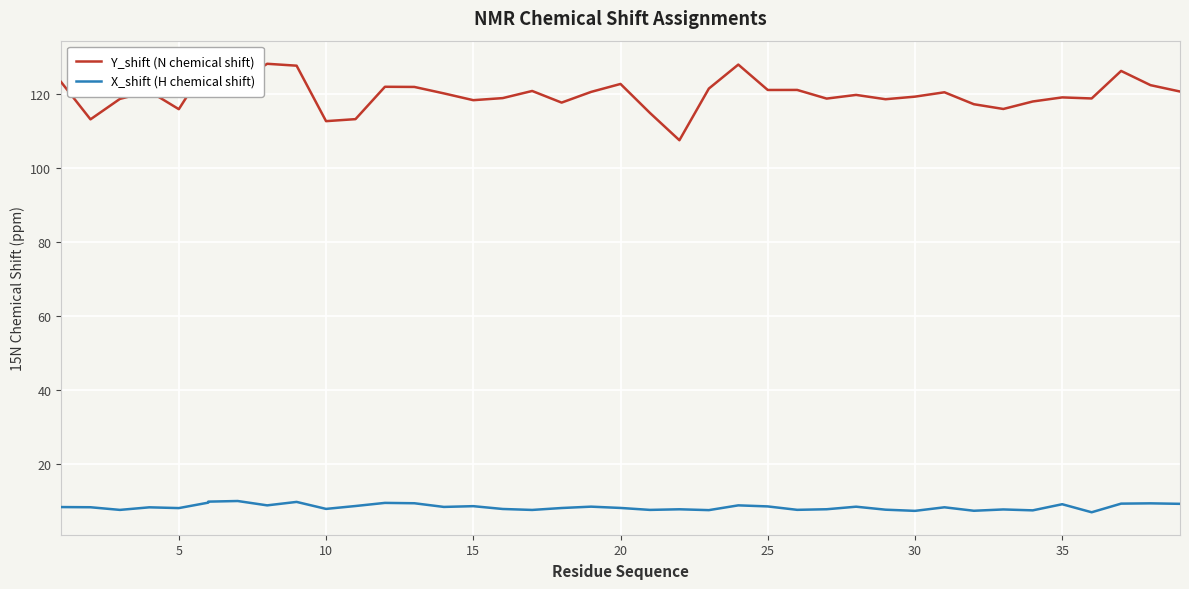

Read the X_shift (H chemical shift) value at 18.

8.1